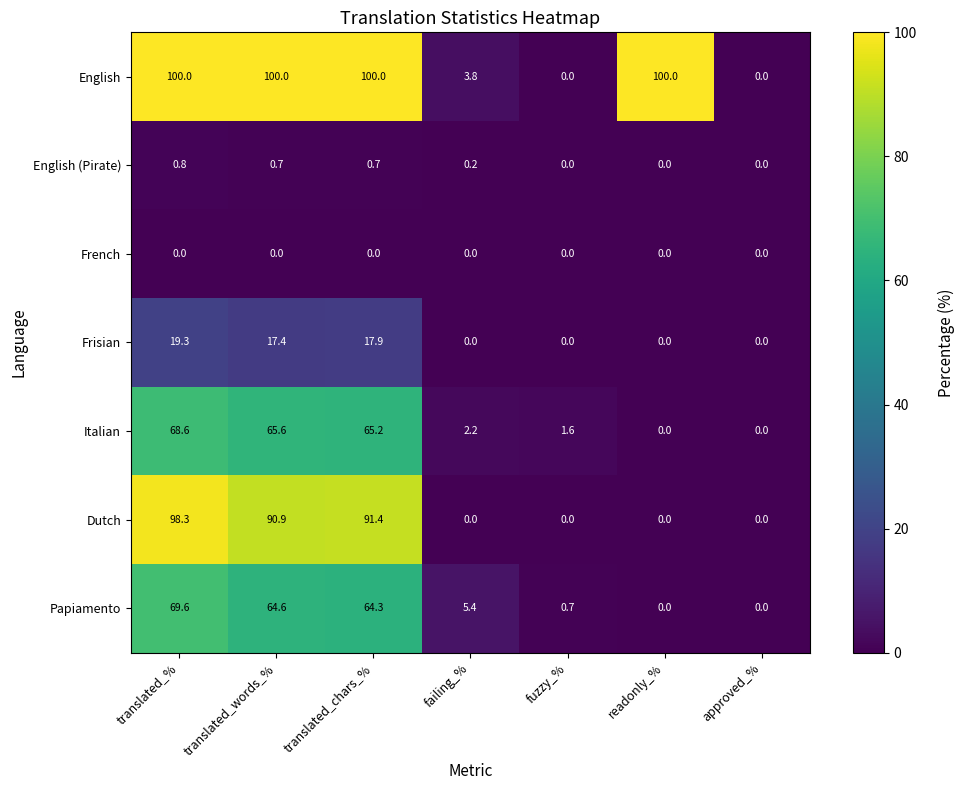

At which label does English (Pirate) reach its peak?

translated_%